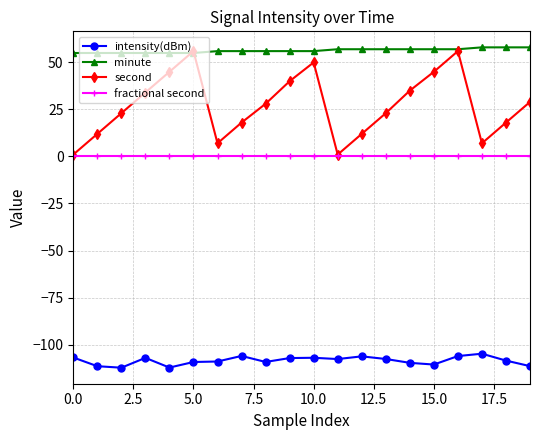

Which series has the largest total across all categories?

minute